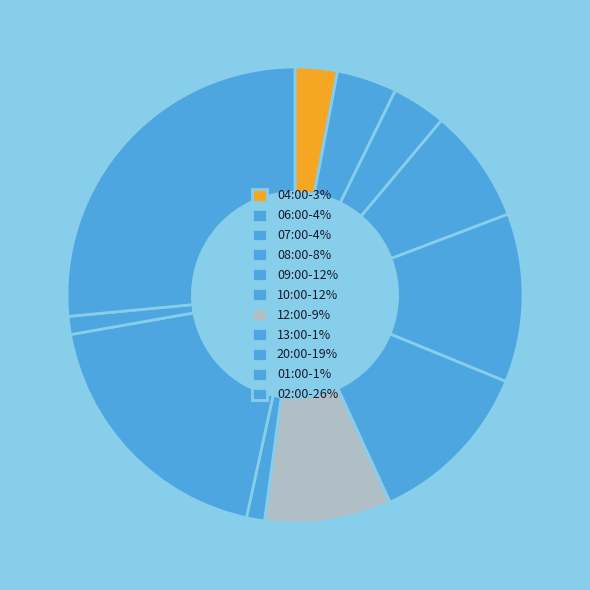

Which category has the smallest portion of the pie?

13:00